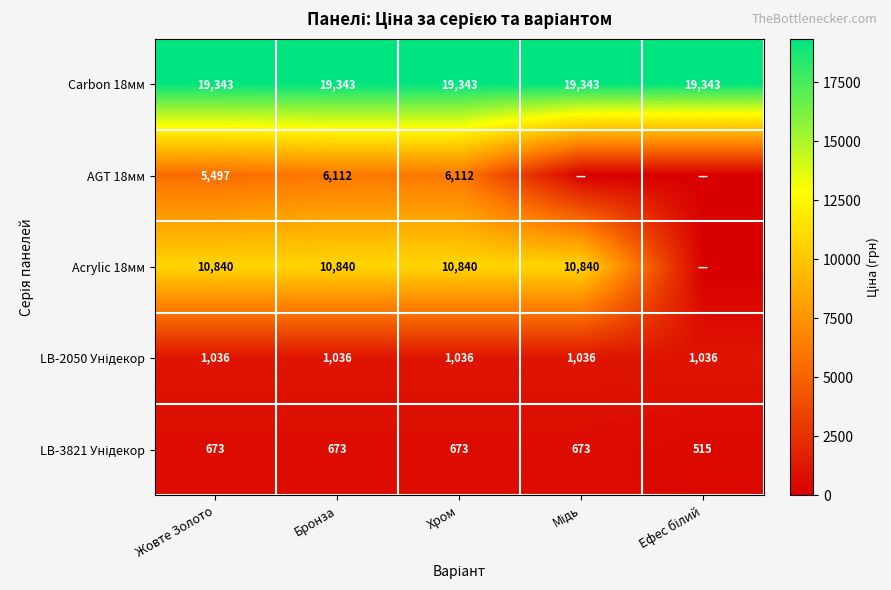

At which category is the sum across all series the highest?

Бронза